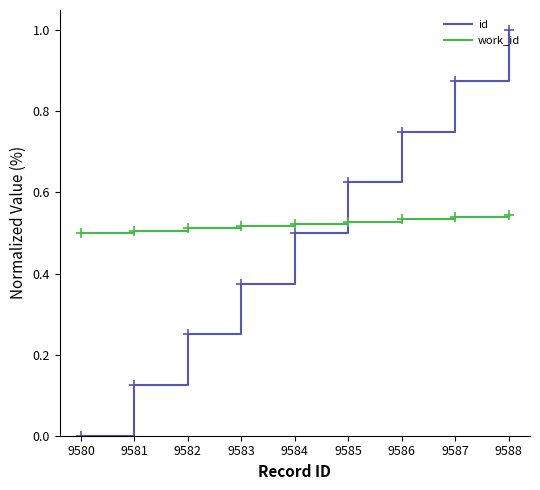

Does the chart display data point markers on the line(s)?

No